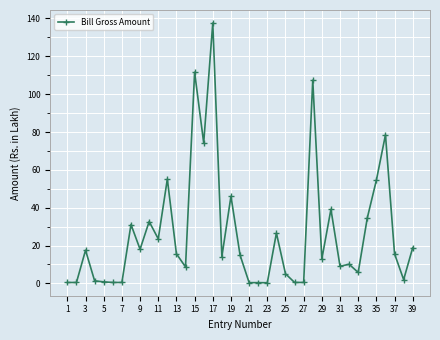

What is the greatest value displayed?

137.6